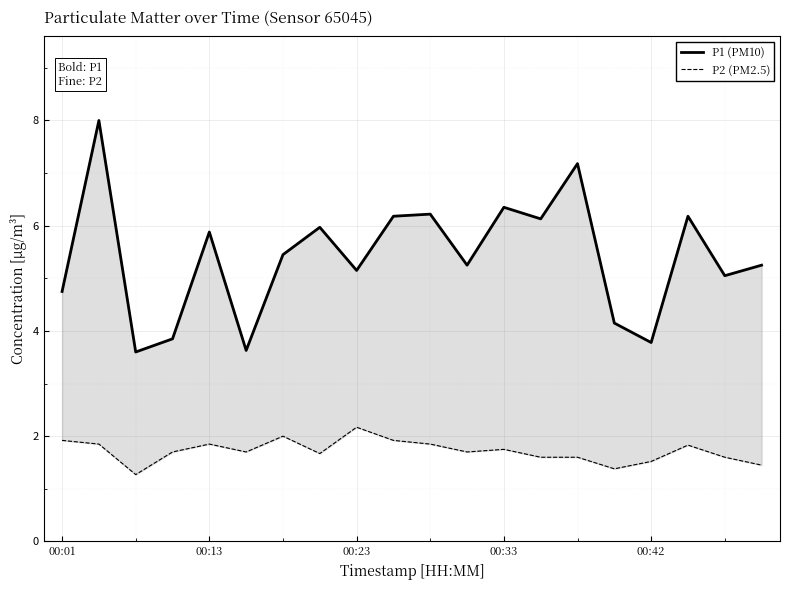

The P2 (PM2.5) series shows 1.7 at 5. True or false?

True